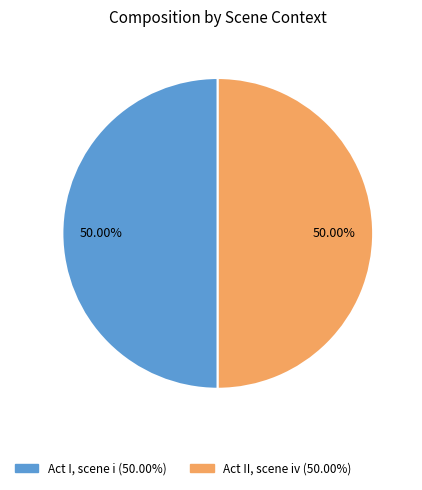

Approximately how many times larger is the value at Act I, scene i compared to Act II, scene iv?

1.0